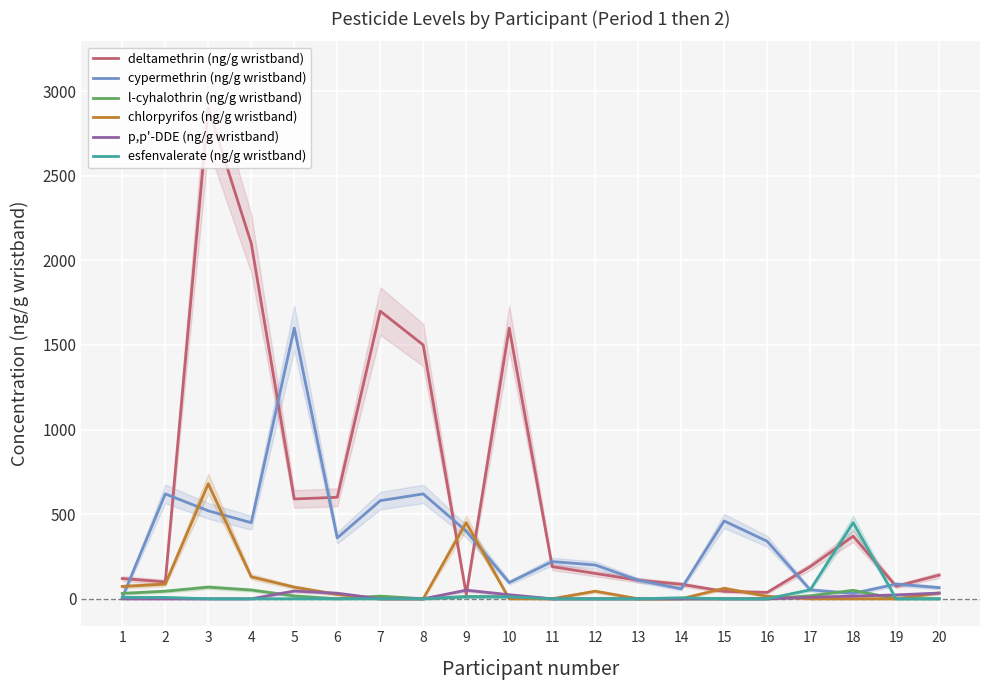

Which has a higher value, 13 or 6?

6